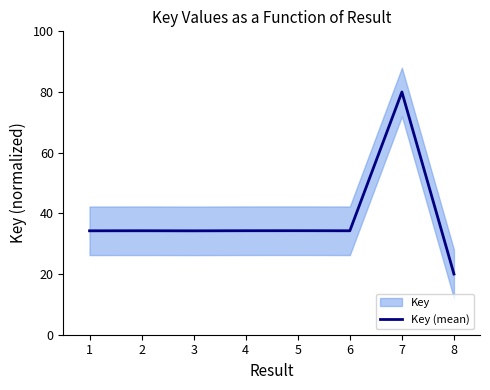

What value does the data have at 8?

20.0